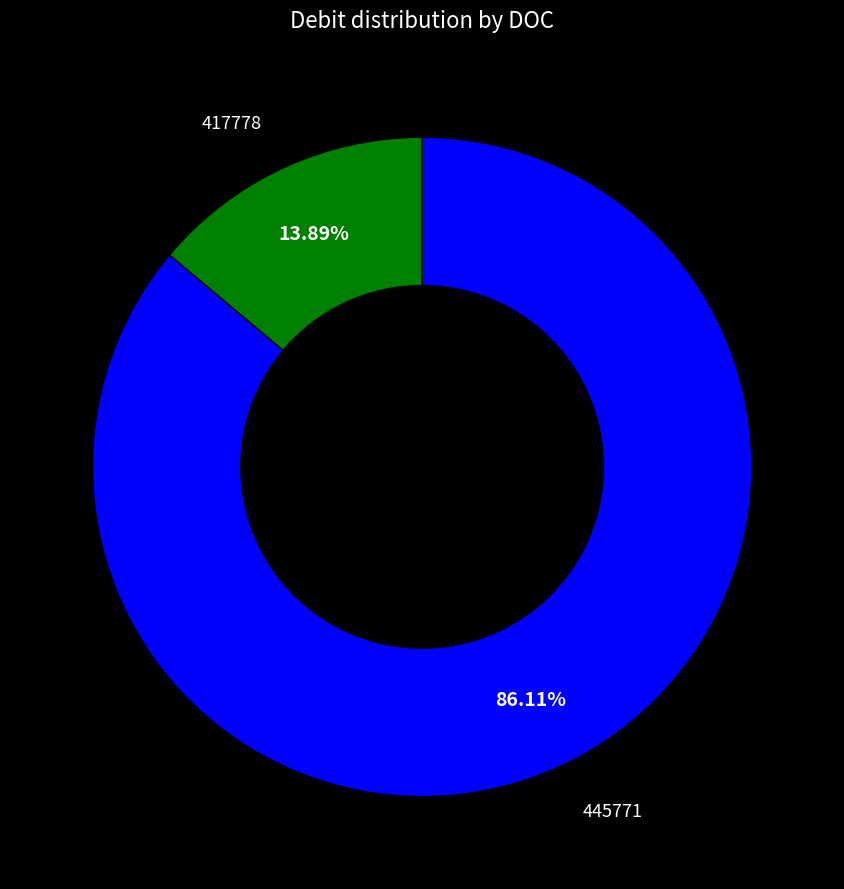

Count the number of slices in the pie.

2